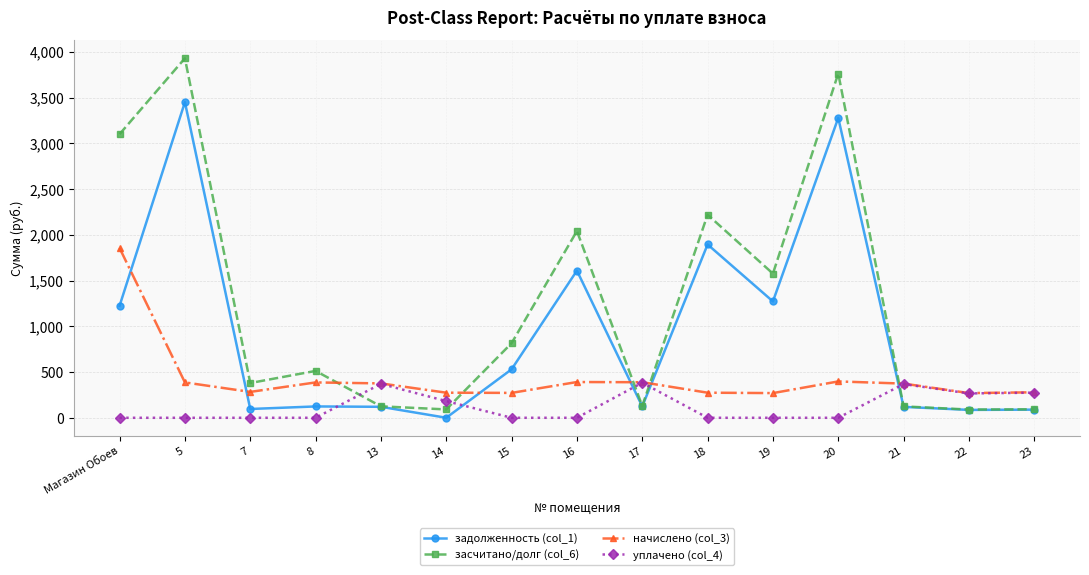

At which category is the sum across all series the highest?

5